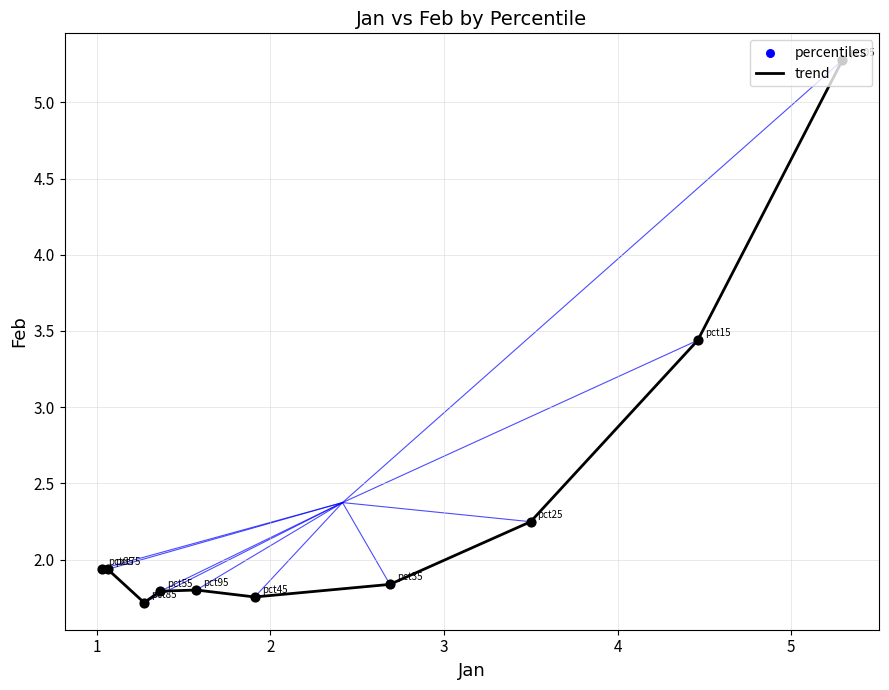

What is the difference between the maximum and minimum values?

3.6